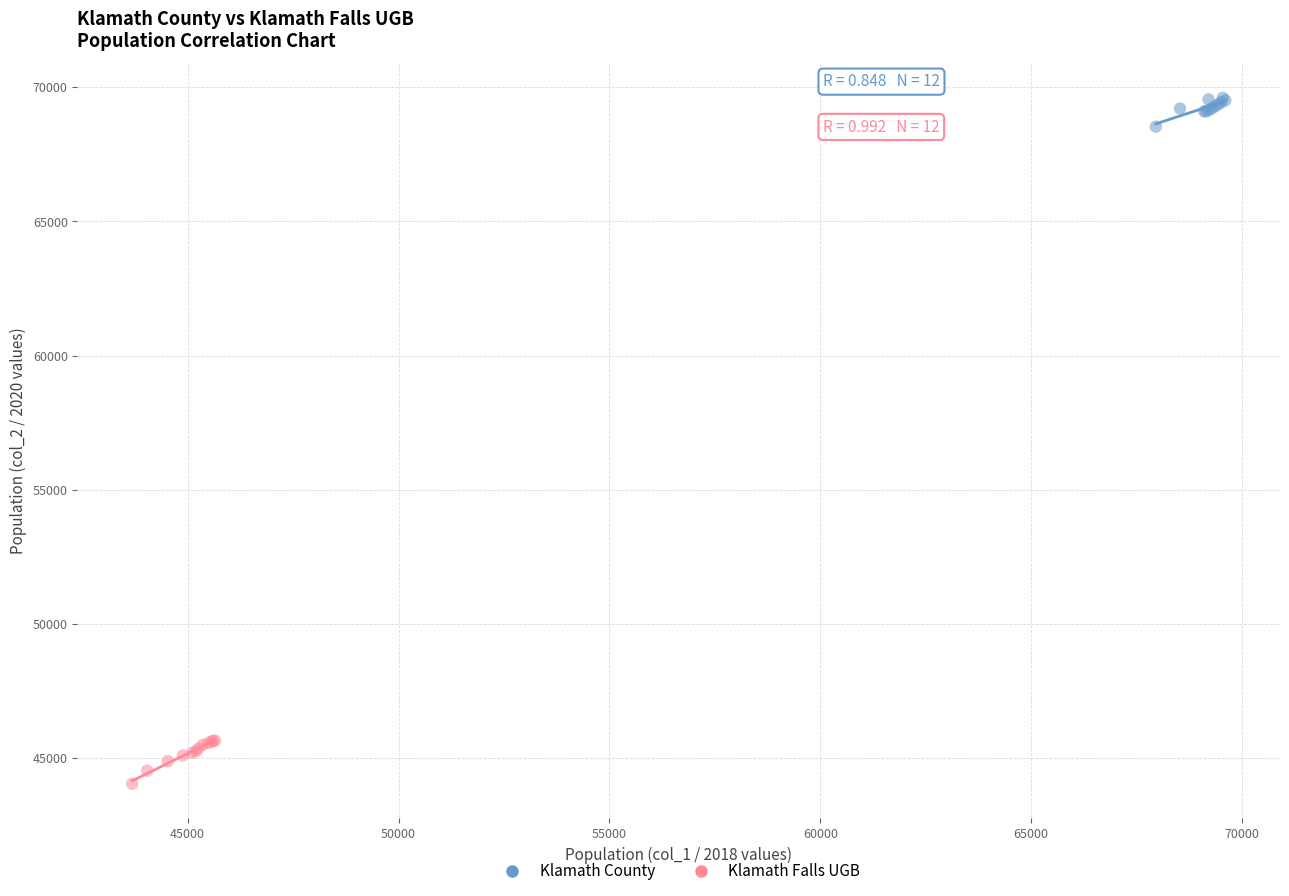

Which series reaches the maximum Y coordinate?

Klamath County